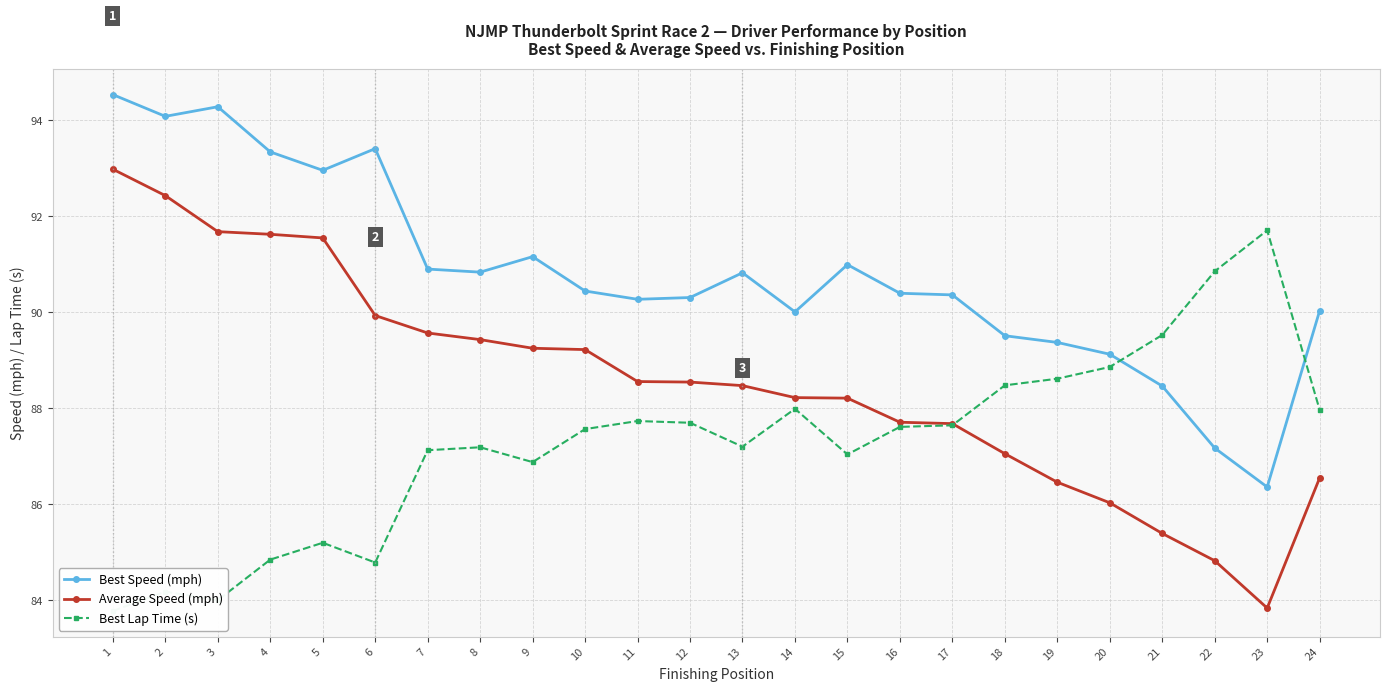

Reading left to right, list all the values displayed in this chart.

Best Speed (mph): 1=94.5	2=94.1	3=94.3	4=93.3	5=93.0	6=93.4	7=90.9	8=90.8	9=91.2	10=90.4	11=90.3	12=90.3	13=90.8	14=90.0	15=91.0	16=90.4	17=90.4	18=89.5	19=89.4	20=89.1	21=88.5	22=87.2	23=86.4	24=90.0
Average Speed (mph): 1=93.0	2=92.4	3=91.7	4=91.6	5=91.6	6=89.9	7=89.6	8=89.4	9=89.3	10=89.2	11=88.6	12=88.5	13=88.5	14=88.2	15=88.2	16=87.7	17=87.7	18=87.1	19=86.5	20=86.0	21=85.4	22=84.8	23=83.8	24=86.5
Best Lap Time (s): 1=83.8	2=84.2	3=84.0	4=84.8	5=85.2	6=84.8	7=87.1	8=87.2	9=86.9	10=87.6	11=87.7	12=87.7	13=87.2	14=88.0	15=87.0	16=87.6	17=87.6	18=88.5	19=88.6	20=88.9	21=89.5	22=90.9	23=91.7	24=88.0